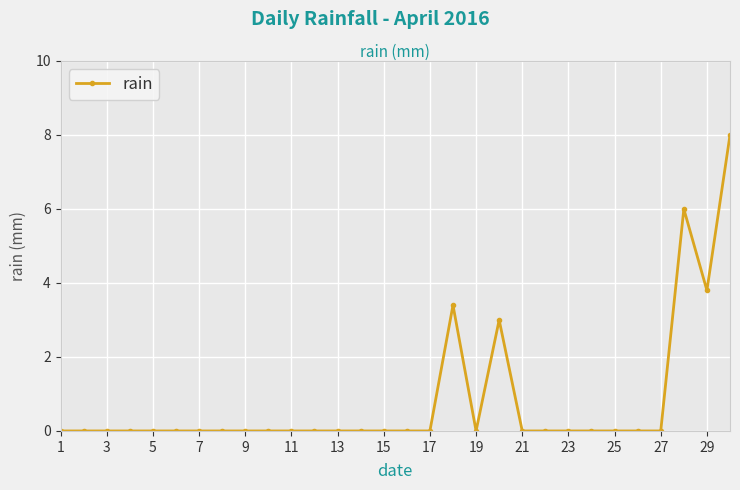

What is the sum of all values?

24.2